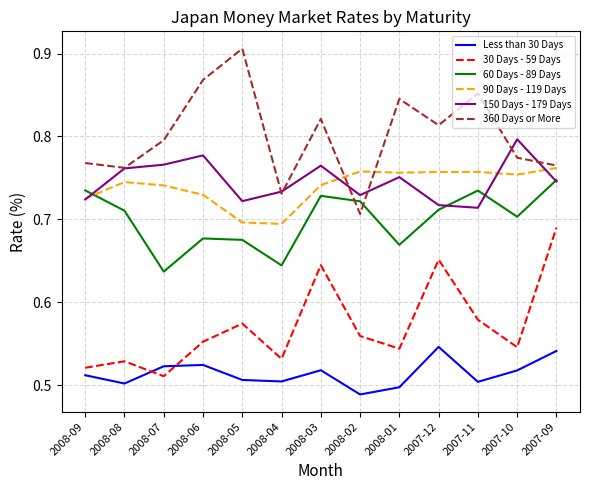

True or false: 60 Days - 89 Days and Less than 30 Days intersect in this chart.

False